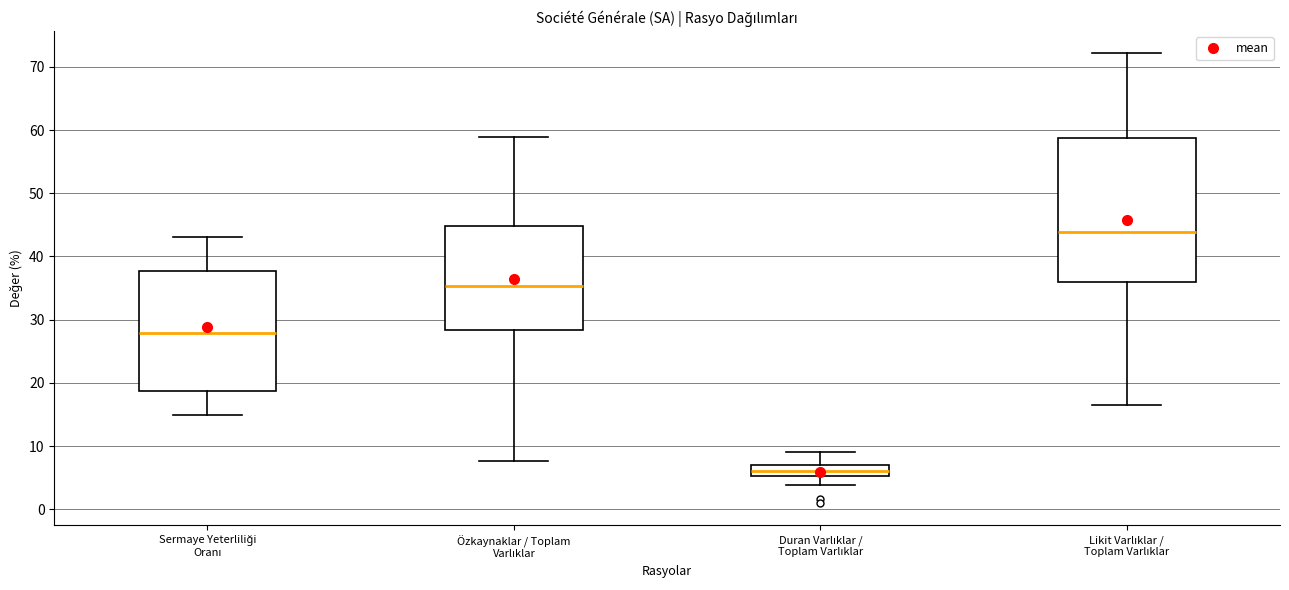

Where does the lower whisker of the box for Sermaye Yeterliliği Oranı end on the y-axis? The values are not printed on the chart, so give them approximately, as read against the axis.

15